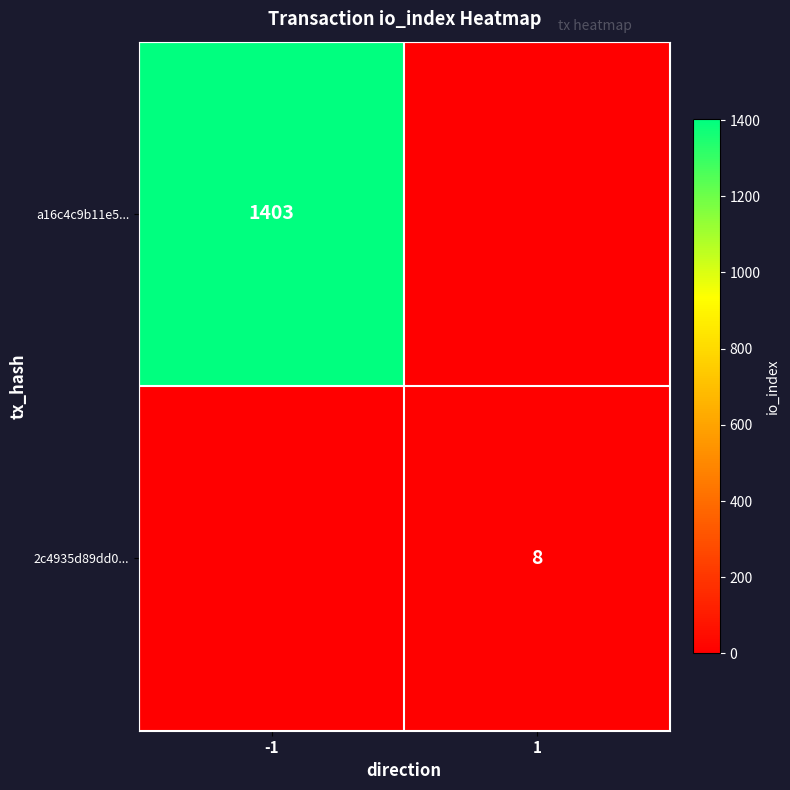

The value of 2c4935d89dd0... at 1 is 10. True or false?

False